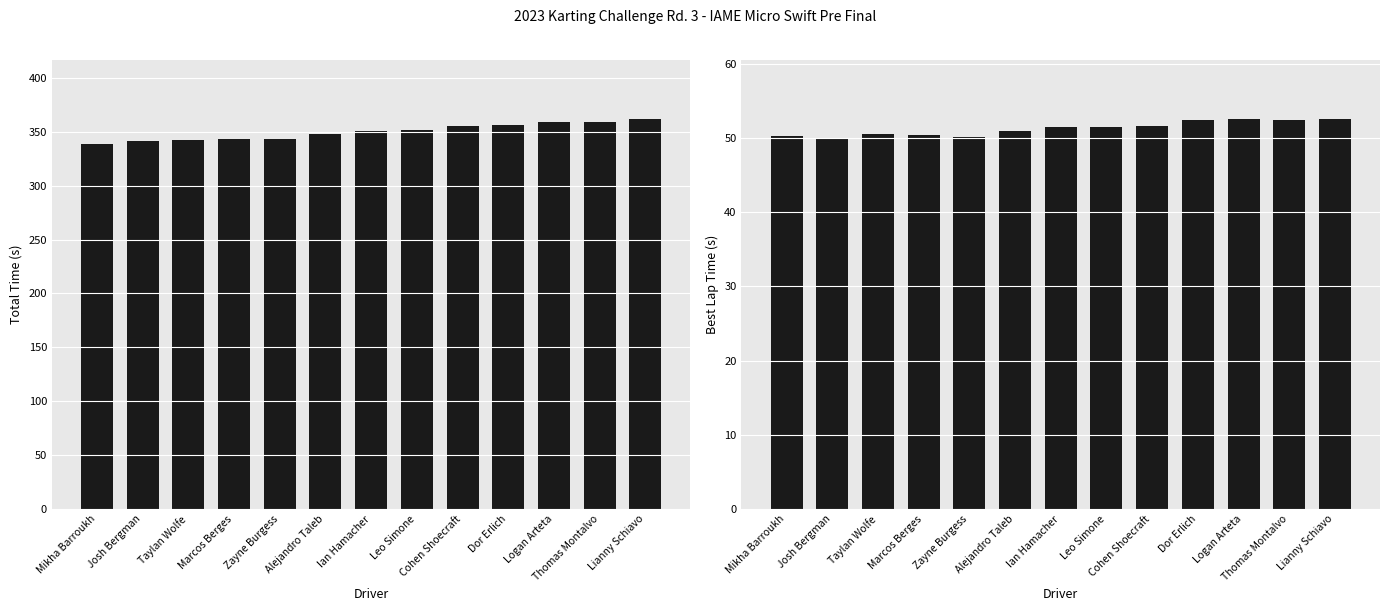

Is it true that Total Time equals 339.1 at Mikha Barroukh?

True